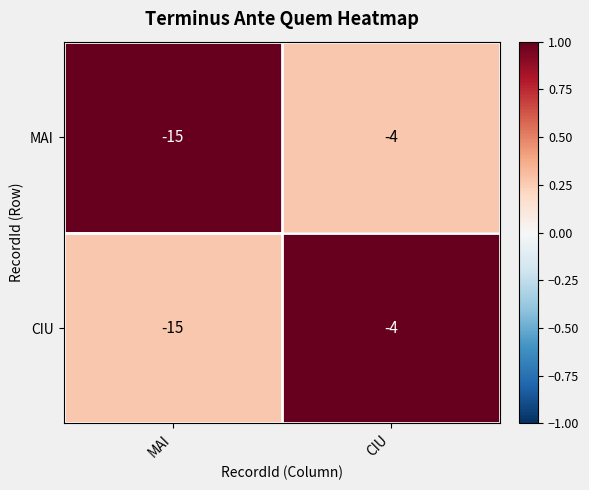

What is the sum of the MAI values at CIU and MAI?

-19